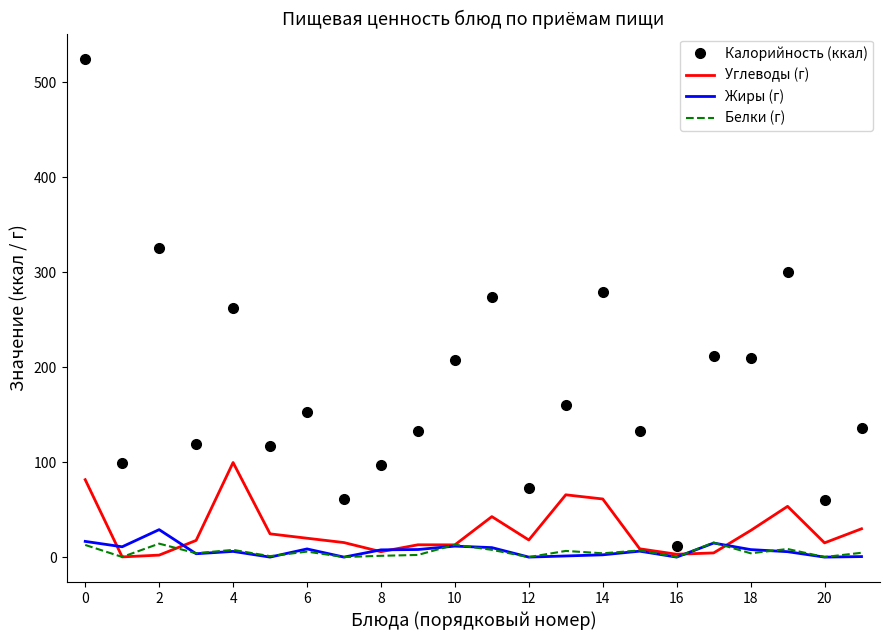

Which series has the largest total across all categories?

Калорийность (ккал)